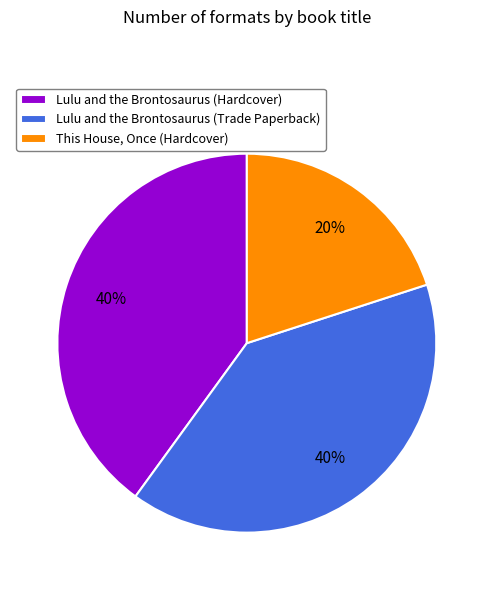

What is the ratio of the value at This House, Once (Hardcover) to the value at Lulu and the Brontosaurus (Hardcover)?

0.5